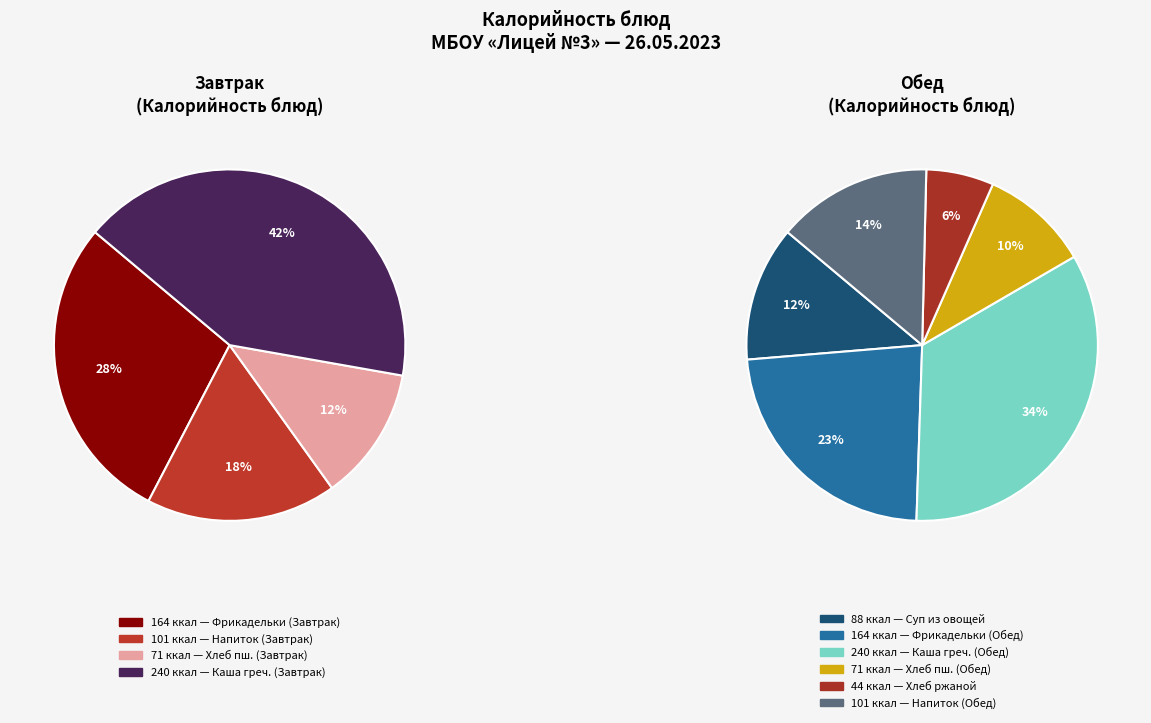

Between Хлеб школьный / хлеб пшеничный (Завтрак) and Хлеб школьный / хлеб пшеничный (Обед), which is larger?

Хлеб школьный / хлеб пшеничный (Завтрак)